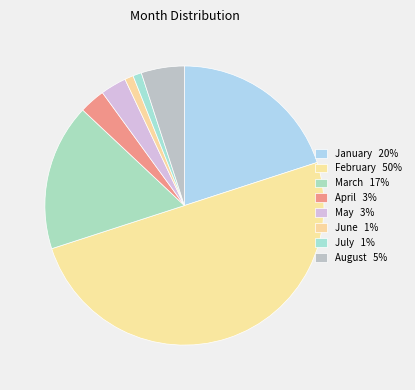

What is the total percentage of August and June?

6.0%